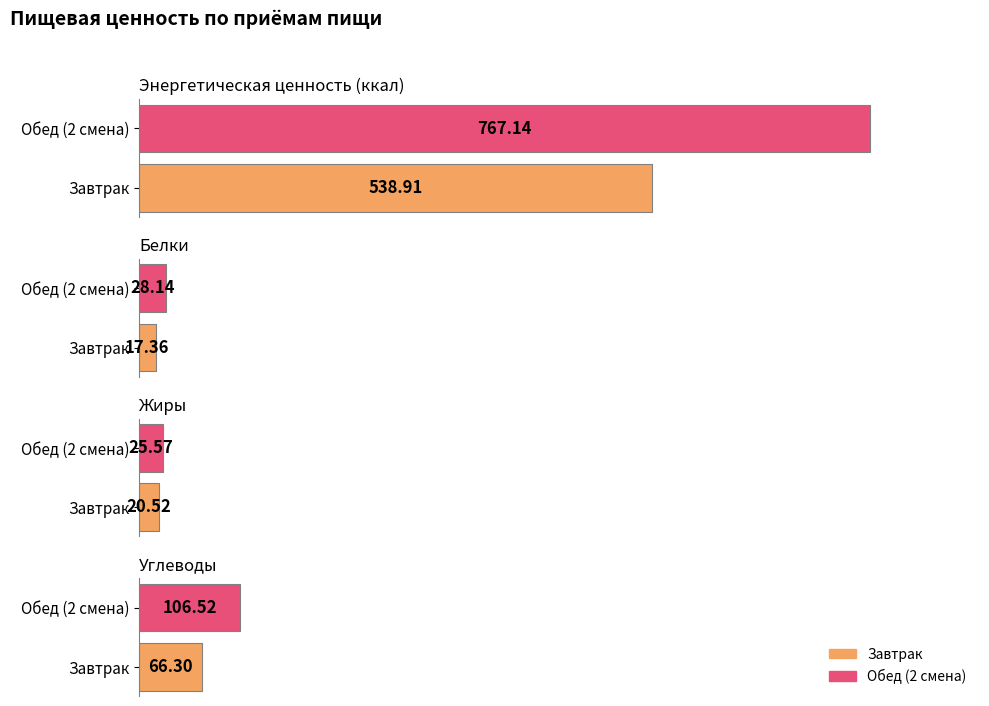

The value of Жиры at Обед (2 смена) is 25.6. True or false?

True